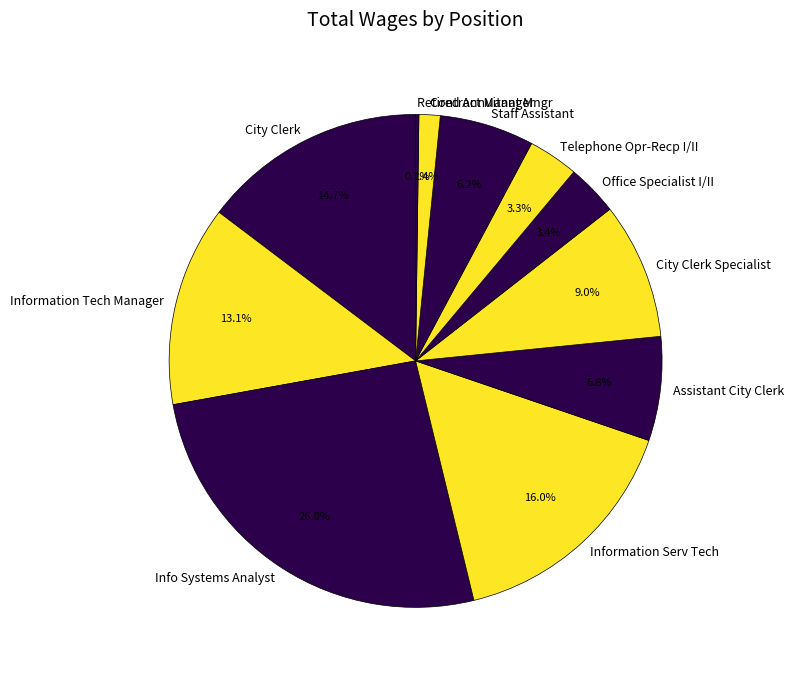

What percentage is the Information Tech Manager slice, to the nearest percent?

13%